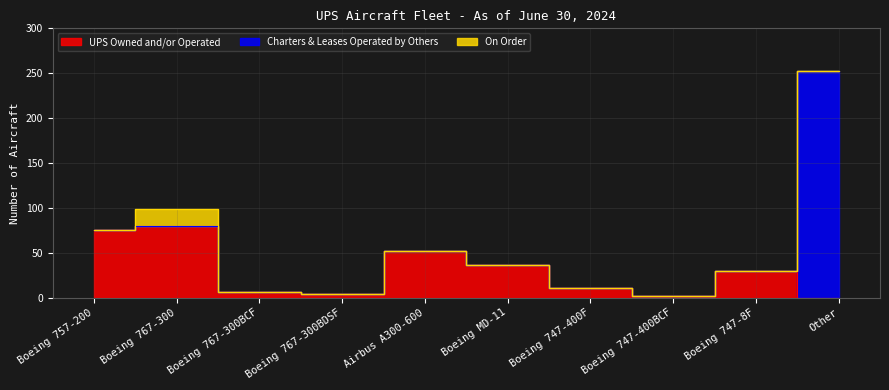

Between Boeing 767-300BCF and Boeing MD-11, which is larger?

Boeing MD-11